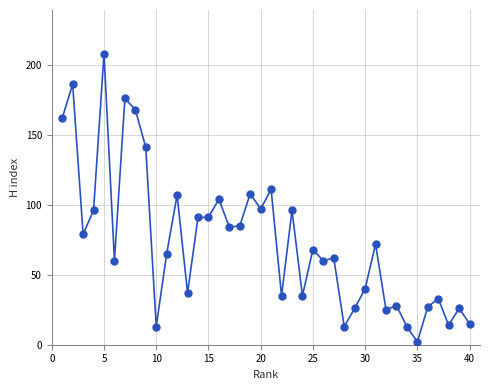

What is the range of Y values (max minus min)?

206